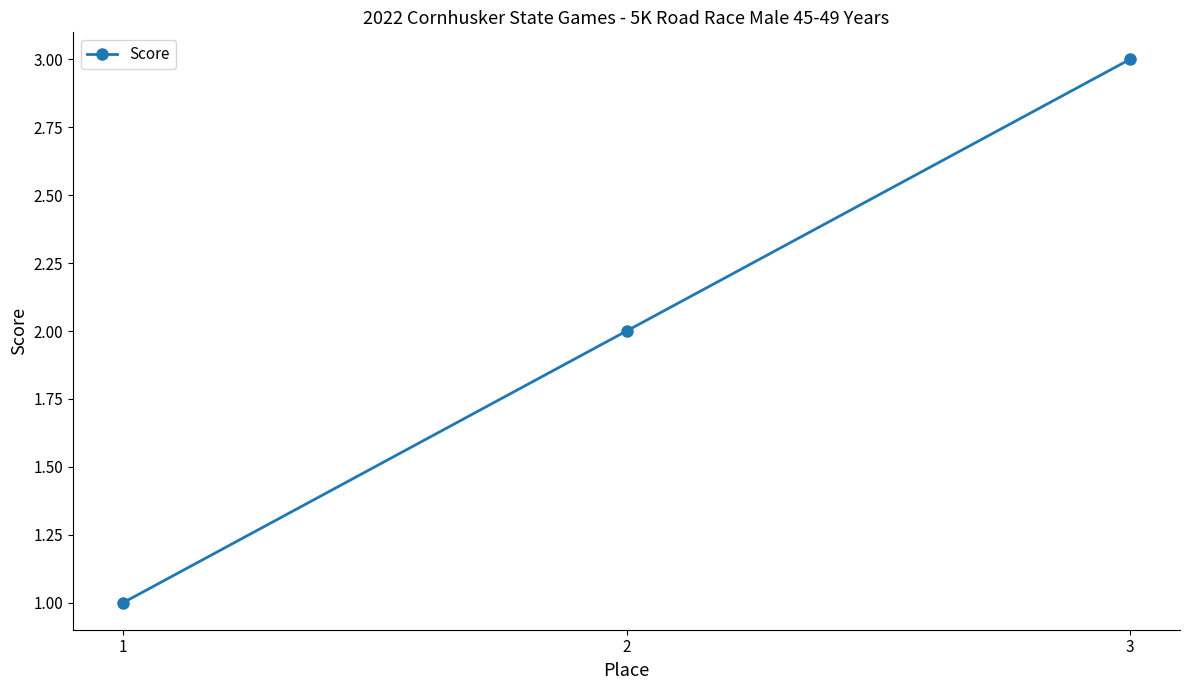

What is the maximum value shown in the chart?

3